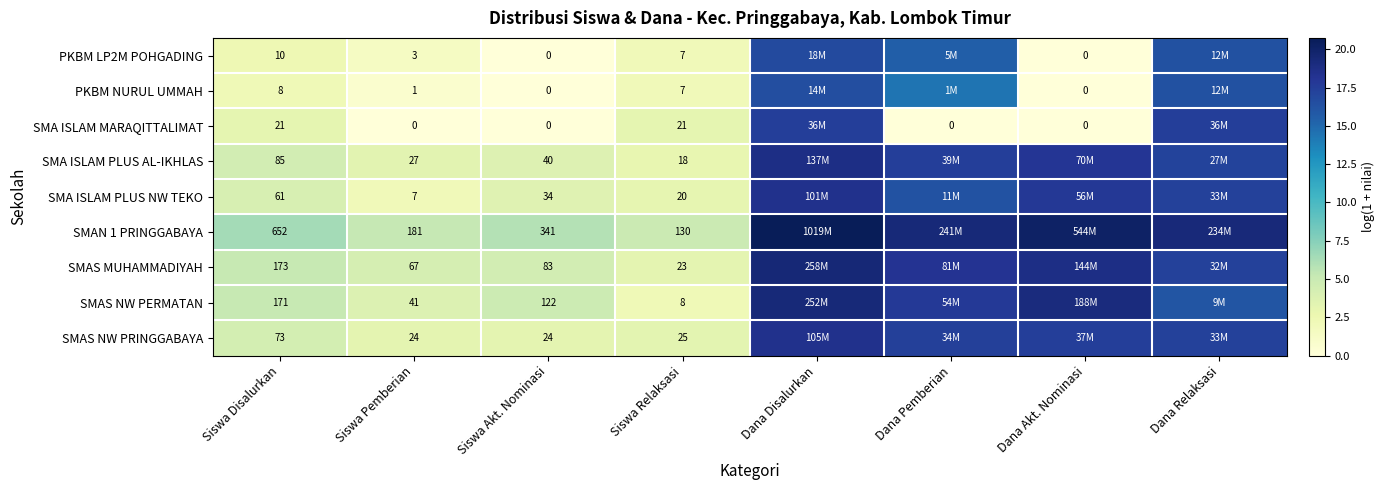

Is the value of SMAS MUHAMMADIYAH at Siswa Relaksasi greater than the value of SMAS NW PRINGGABAYA at Siswa Akt. Nominasi?

No